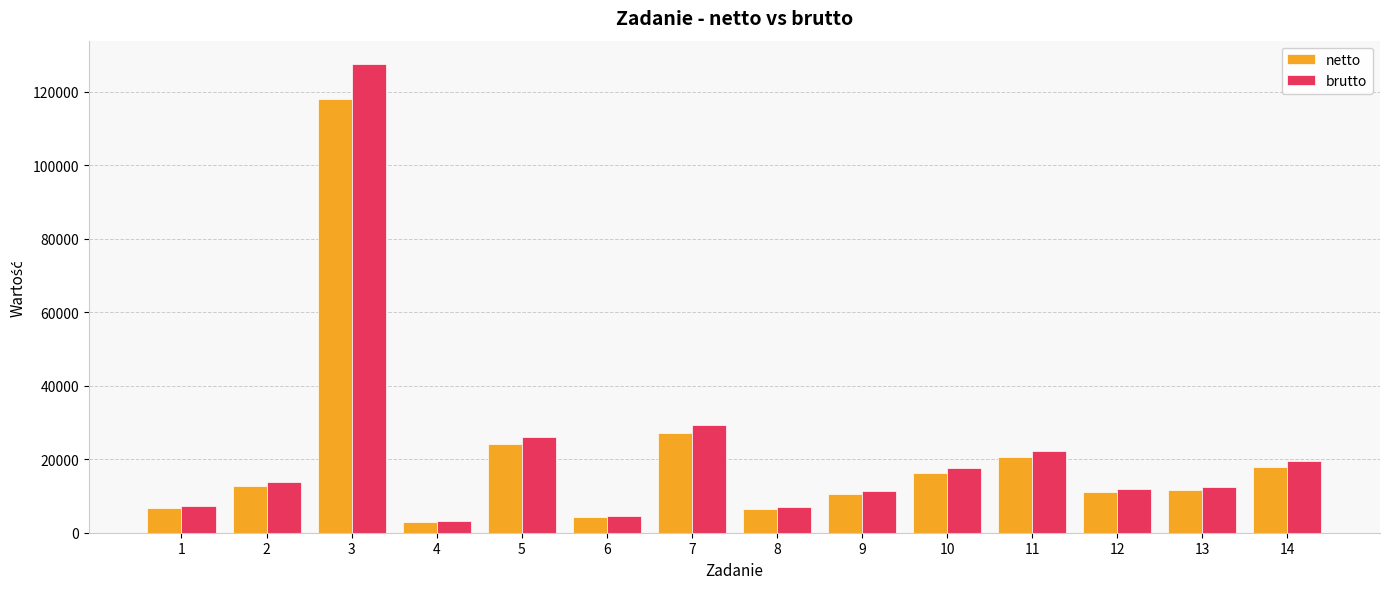

What is the difference between the highest and lowest values at 13?

920.0